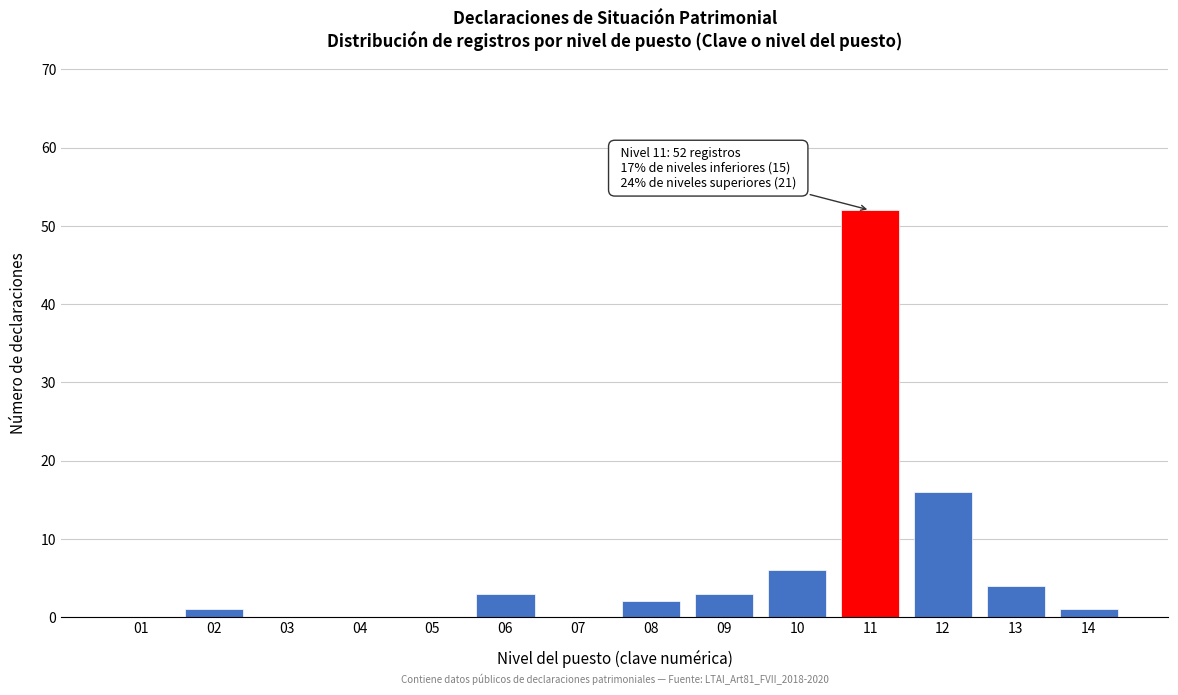

Reading left to right, extract all data points from this chart.

01=0	02=1	03=0	04=0	05=0	06=3	07=0	08=2	09=3	10=6	11=52	12=16	13=4	14=1